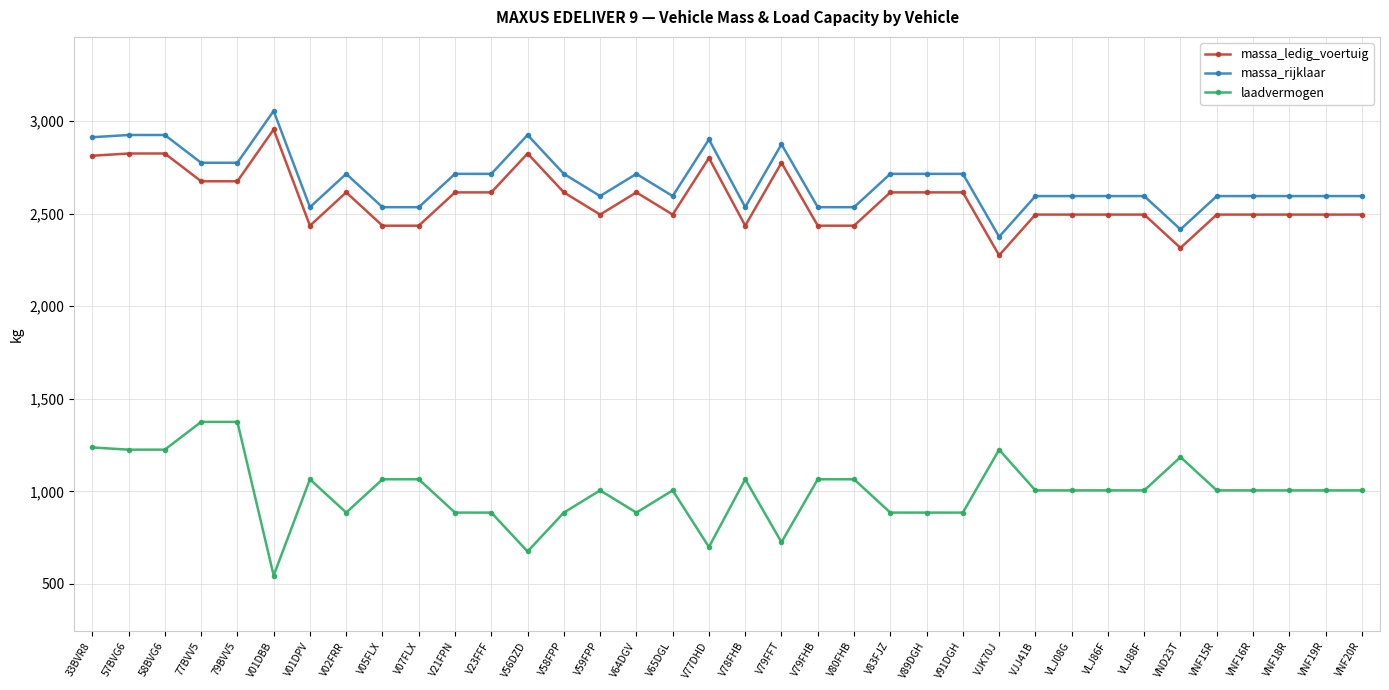

At V83FJZ, list the series in order from smallest to largest.

laadvermogen, massa_ledig_voertuig, massa_rijklaar